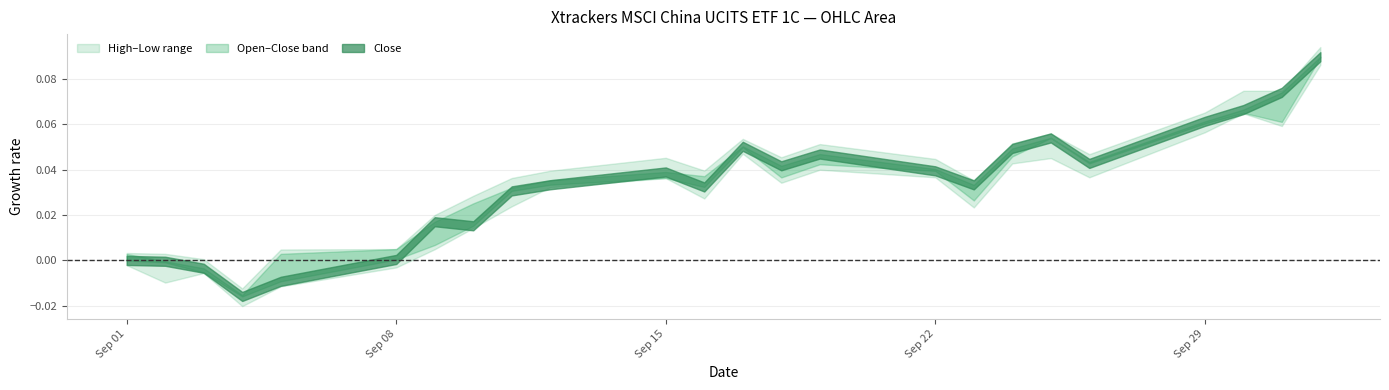

Rank the series at 02.09.2025 from highest to lowest value.

High, Close, Open, Low